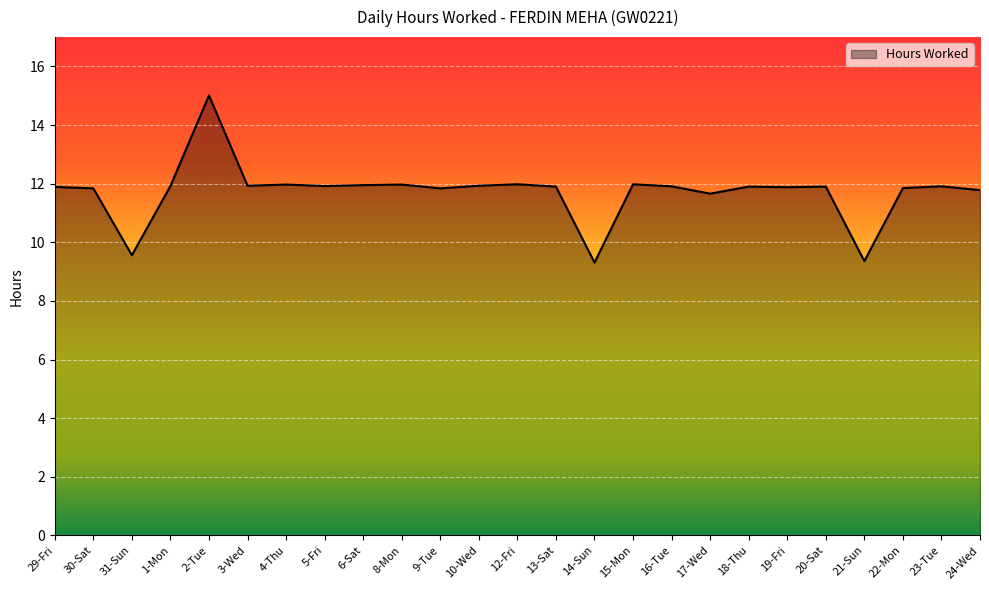

What is the greatest value displayed?

15.0